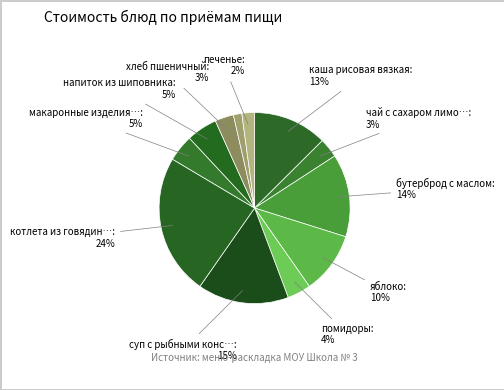

Count the number of slices in the pie.

12